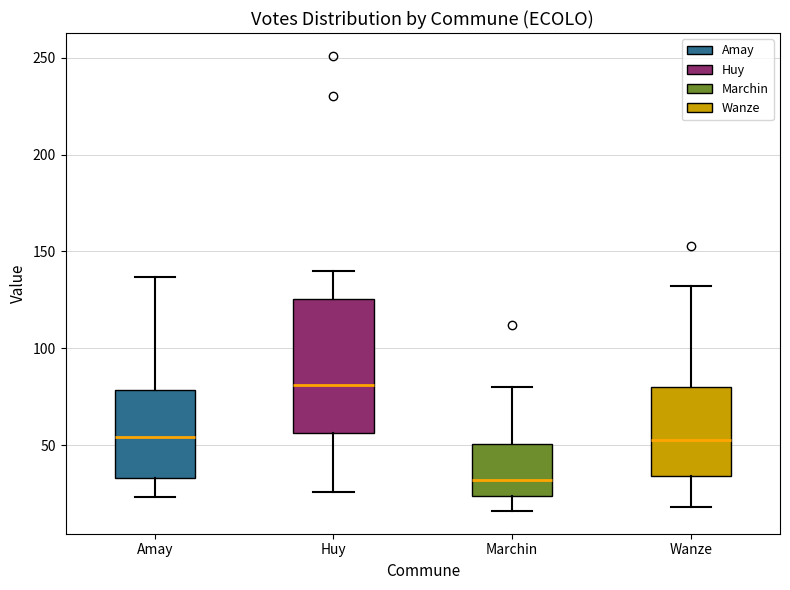

Reading left to right, read every box against the y-axis: the position of its median line, the range the box covers, and the ends of its whiskers. The values are not printed on the chart, so give them approximately, as read against the axis.

Amay: median 55, box 35 to 80, whiskers 25 to 135
Huy: median 80, box 55 to 125, whiskers 25 to 140
Marchin: median 30, box 25 to 50, whiskers 15 to 80
Wanze: median 55, box 35 to 80, whiskers 20 to 130